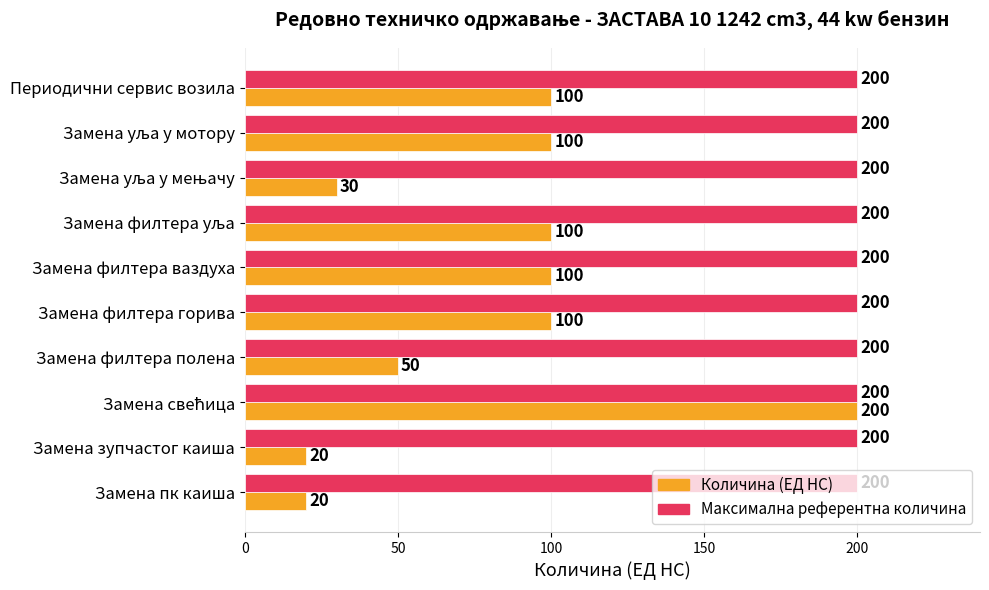

Rank the series at Замена филтера горива from highest to lowest value.

Максимална референтна количина, Количина (ЕД НС)